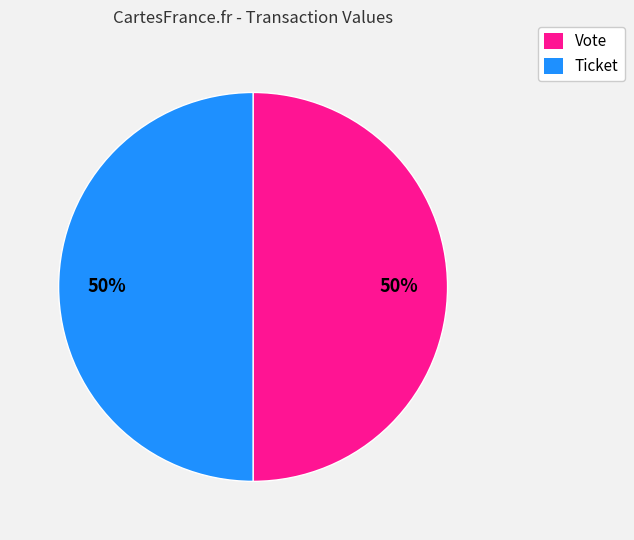

Combined, do Ticket and Vote account for over 50%?

Yes